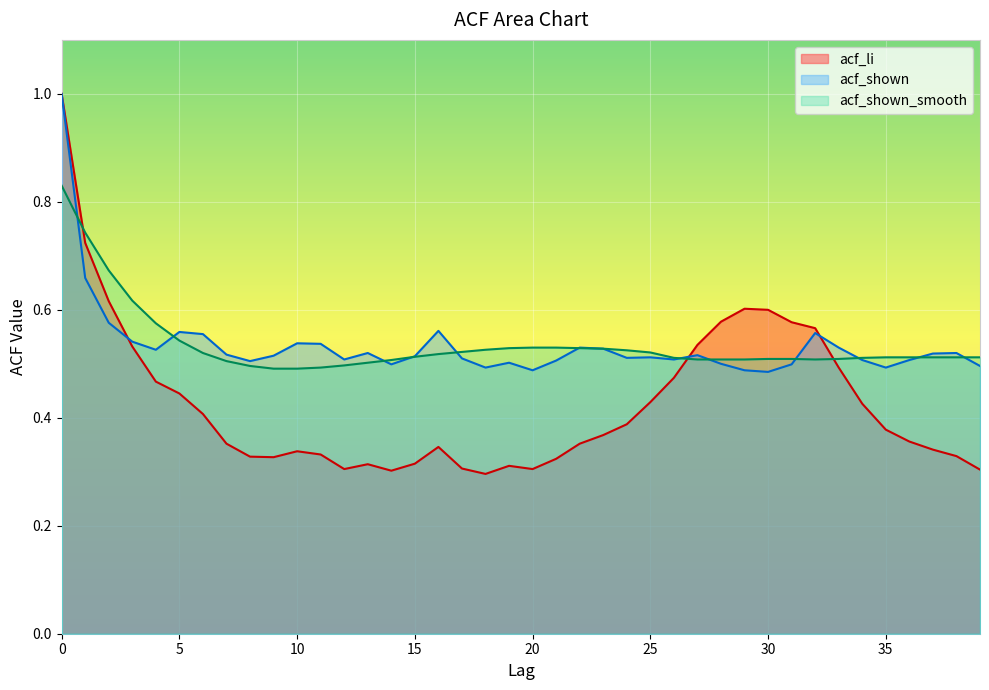

What are all the series names shown in the legend?

acf_li, acf_shown, acf_shown_smooth